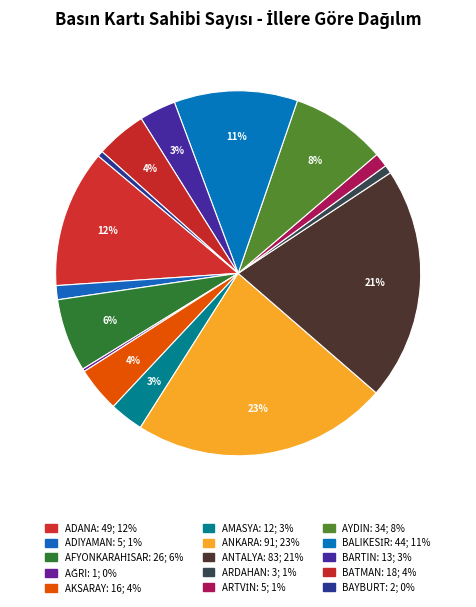

To the nearest percent, what is the combined percentage of BALIKESİR and BATMAN?

15%